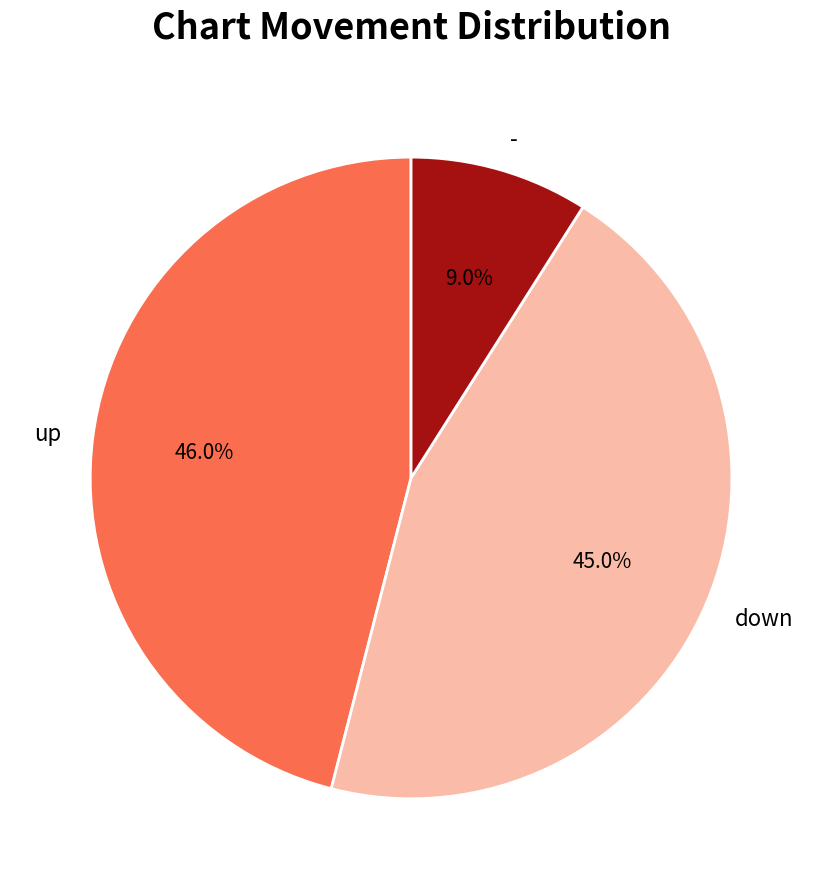

Which has a higher value, up or -?

up